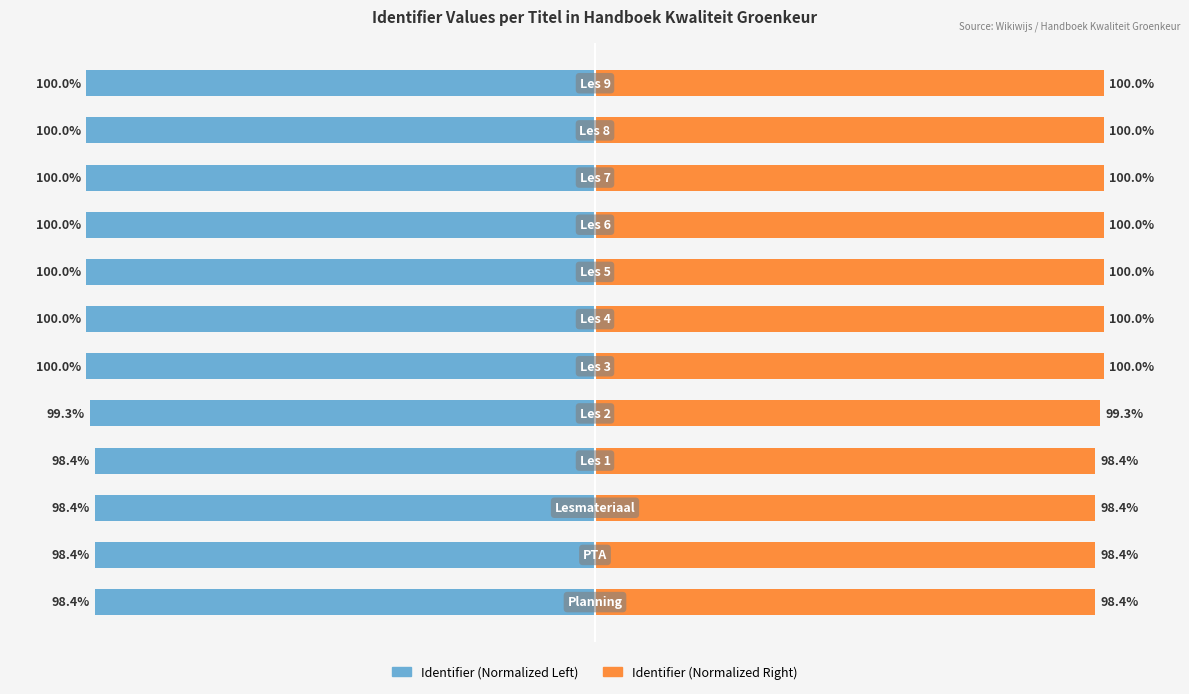

Reading left to right, list all the values displayed in this chart.

Identifier (left): -98.4	-98.4	-98.4	-98.4	-99.3	-100.0	-100.0	-100.0	-100.0	-100.0	-100.0	-100.0
Identifier (right): 98.4	98.4	98.4	98.4	99.3	100.0	100.0	100.0	100.0	100.0	100.0	100.0